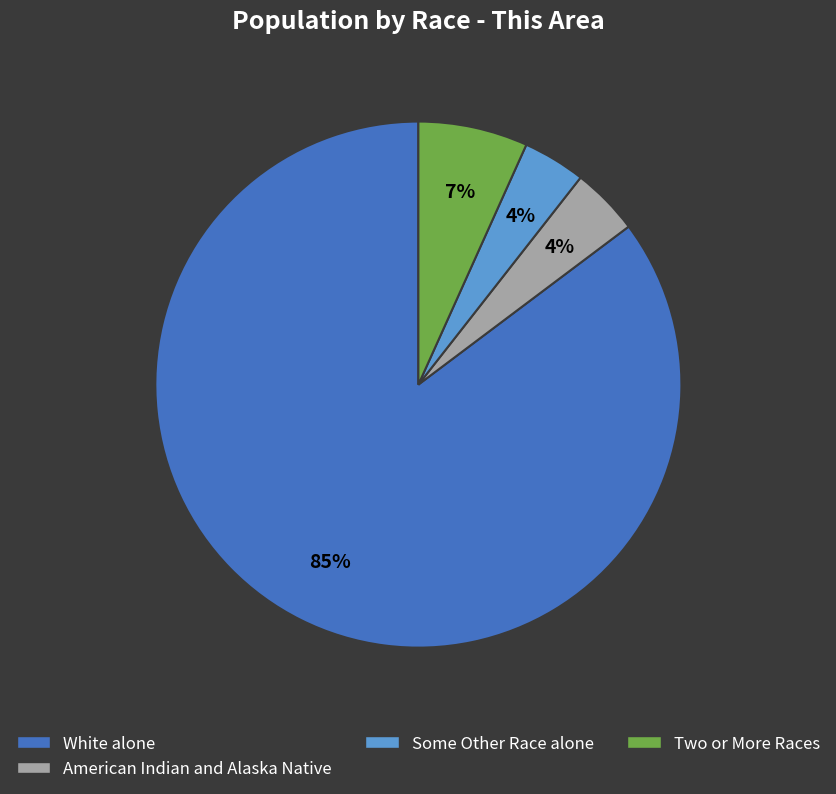

How many slices are in this pie chart?

4